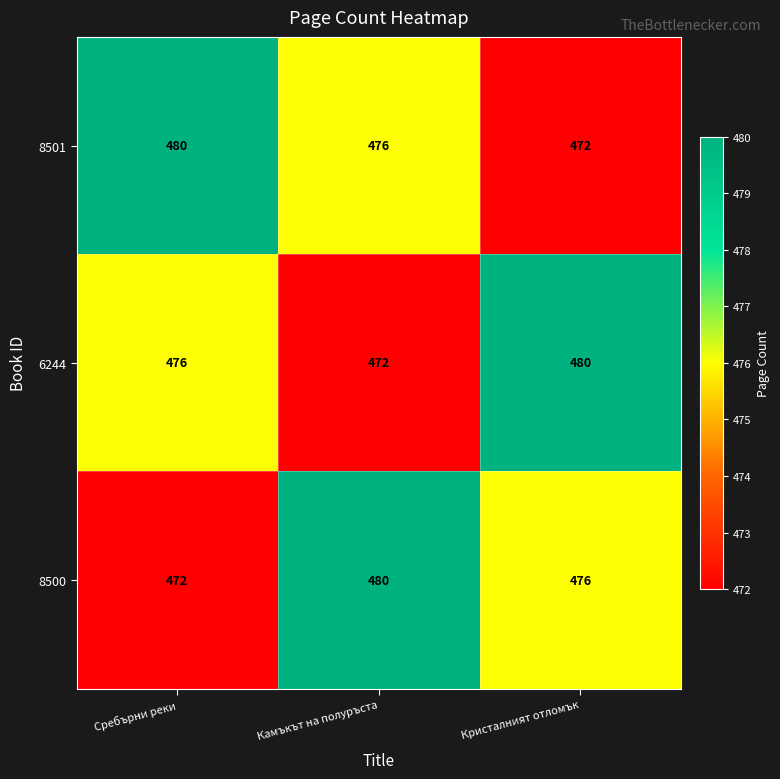

What value does the 6244 series have at Кристалният отломък?

480